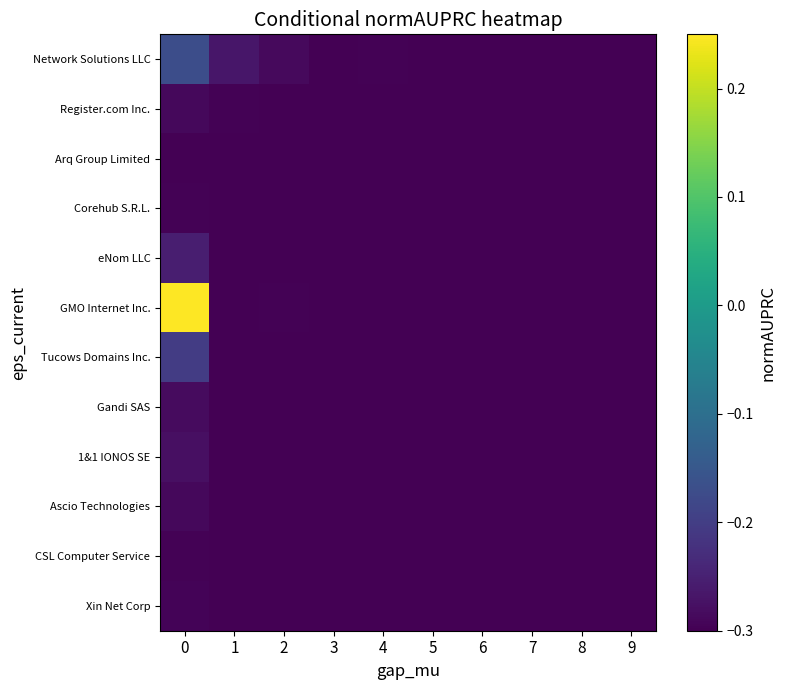

Which series has the largest range (max minus min)?

GMO Internet Inc.